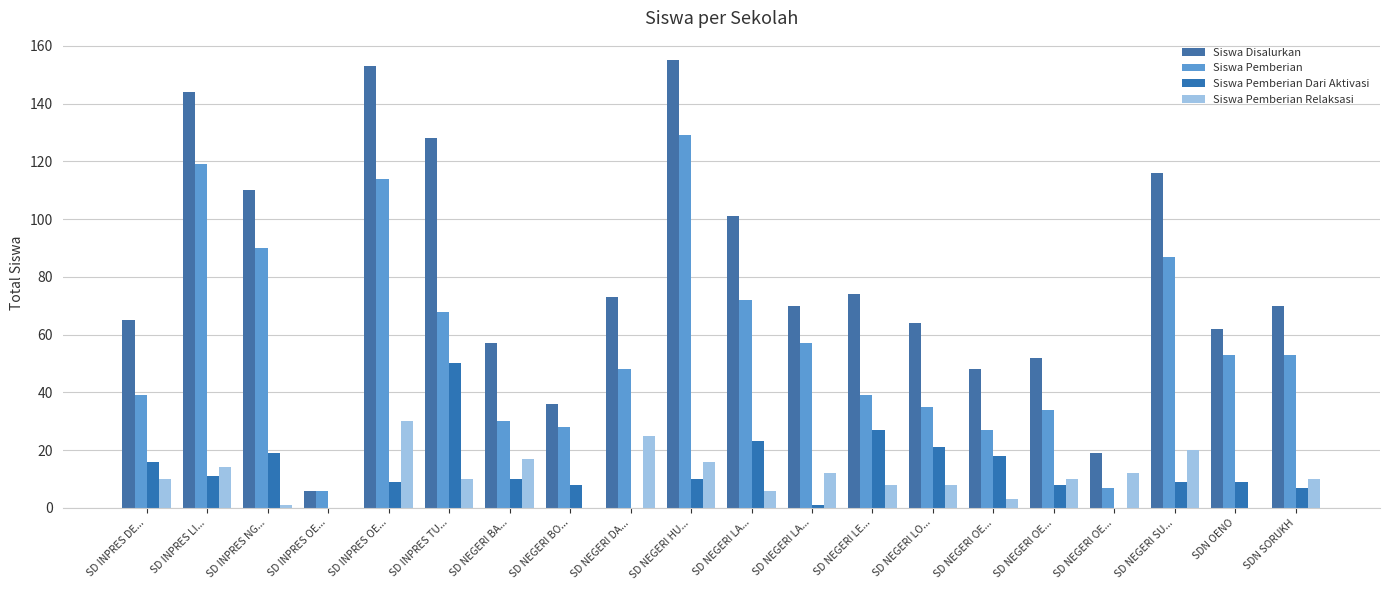

What is the sum of the Siswa Pemberian values at SD NEGERI LO... and SD NEGERI OE...?

62